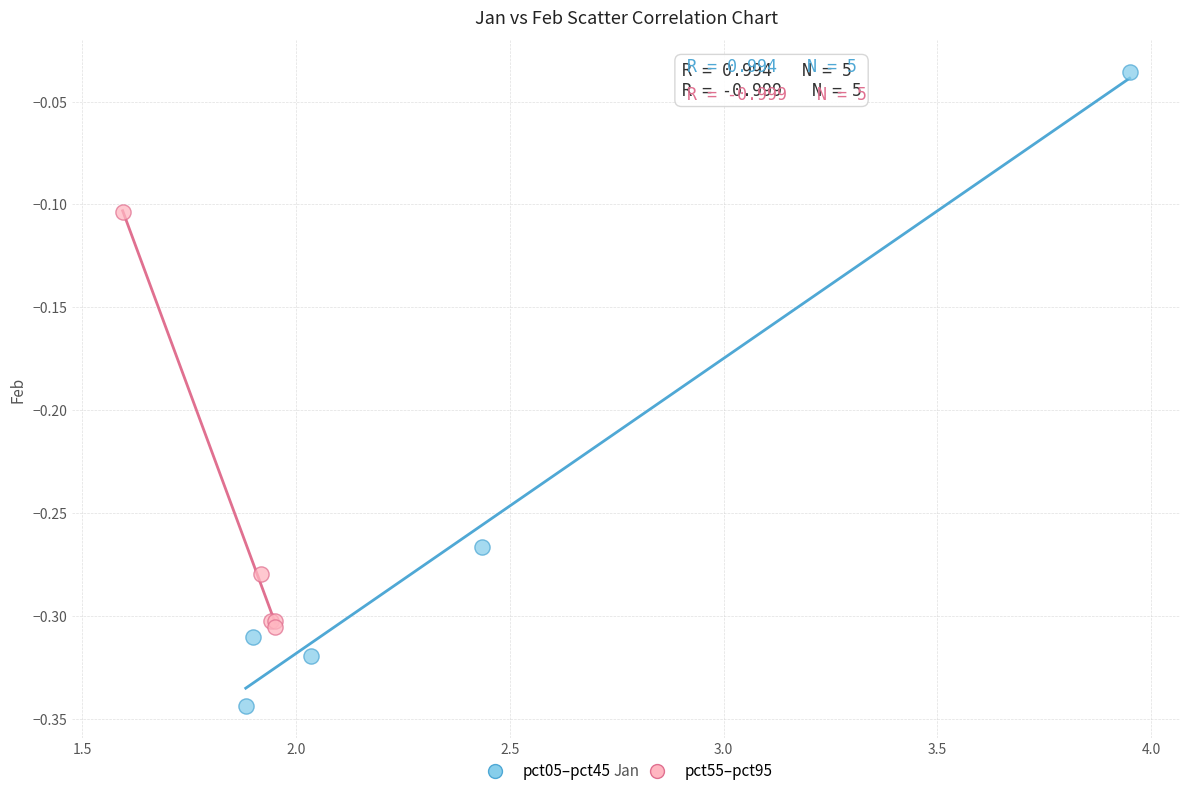

Which series has the widest spread of Y values?

pct05–pct45